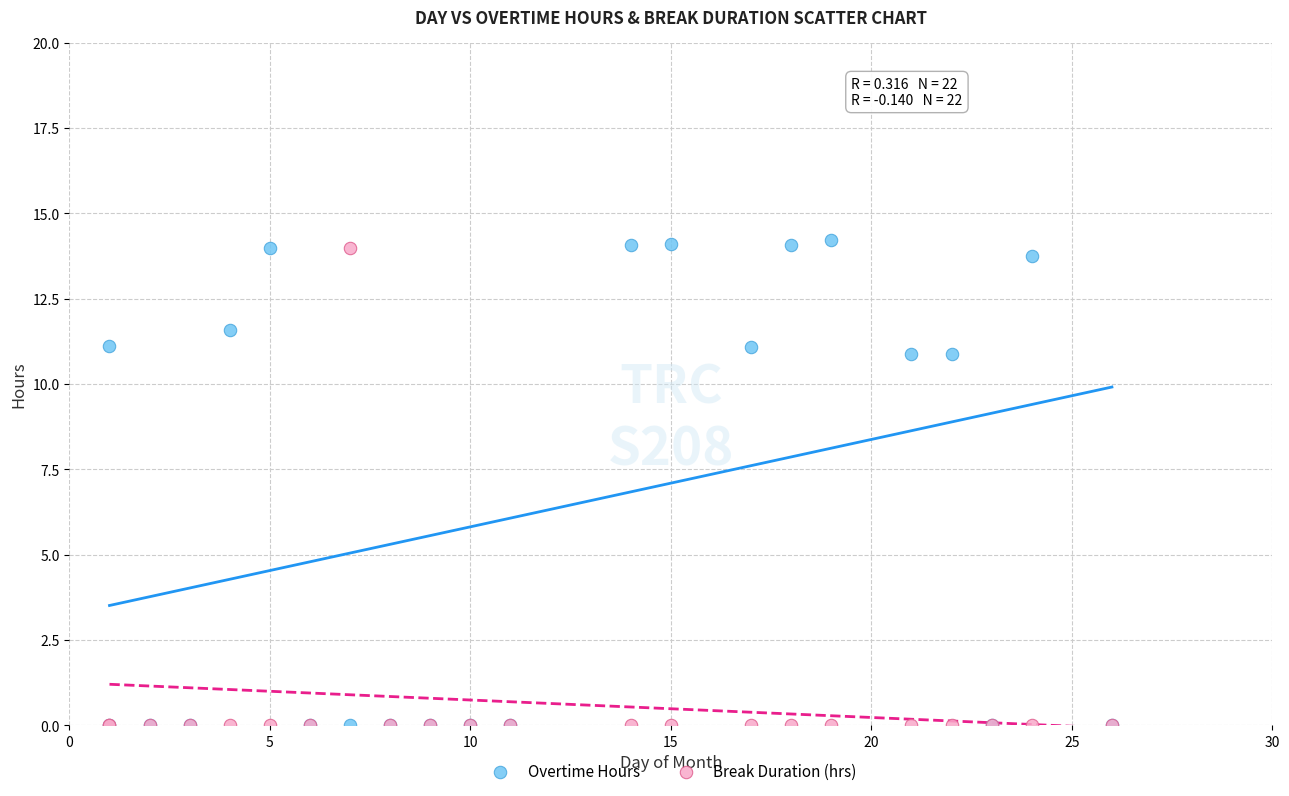

What are all the series names shown in the legend?

Overtime Hours, Break Duration (hrs)